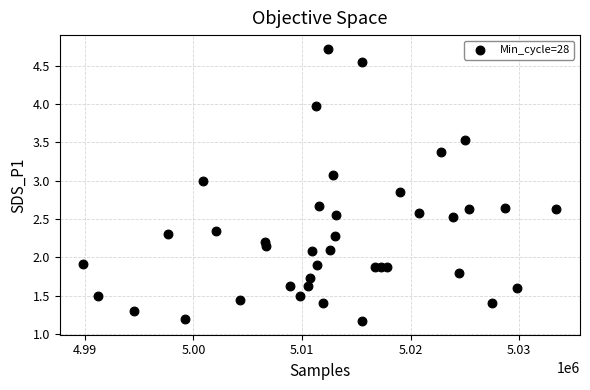

What is the range of X values (max minus min)?

43546.0